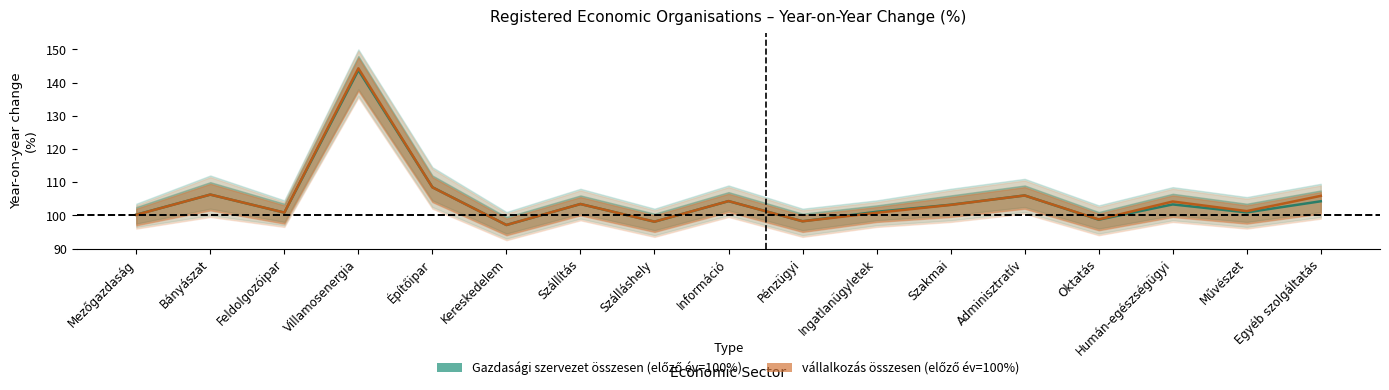

What is the total value across all series at Humán-egészségügyi?

207.5